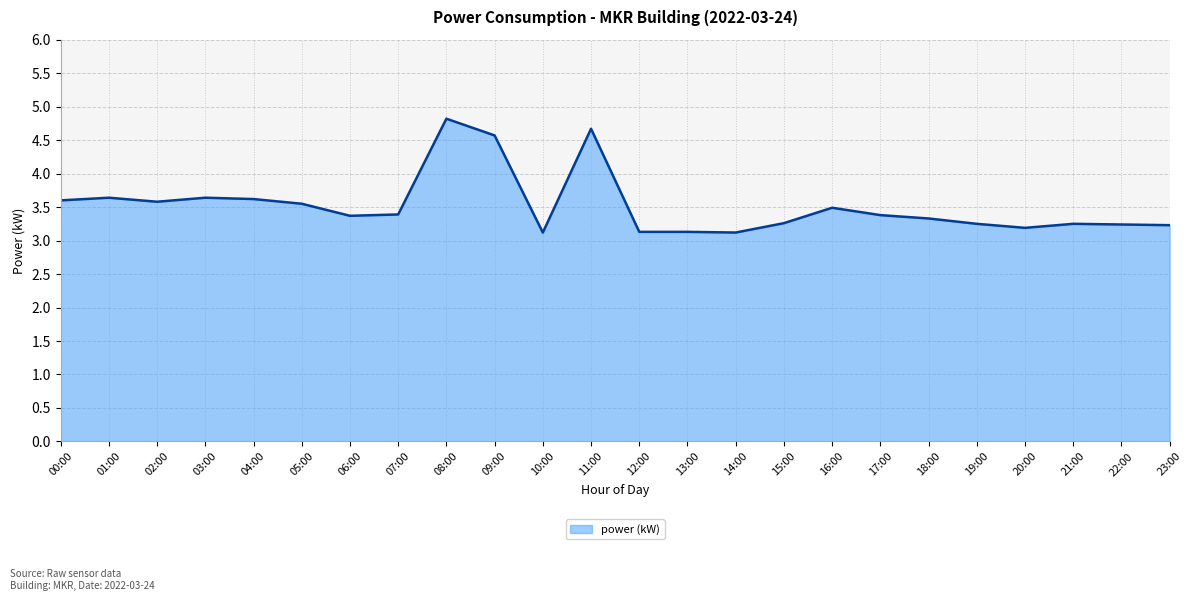

How many points are lower than both their immediate neighbors (excluding endpoints)?

5